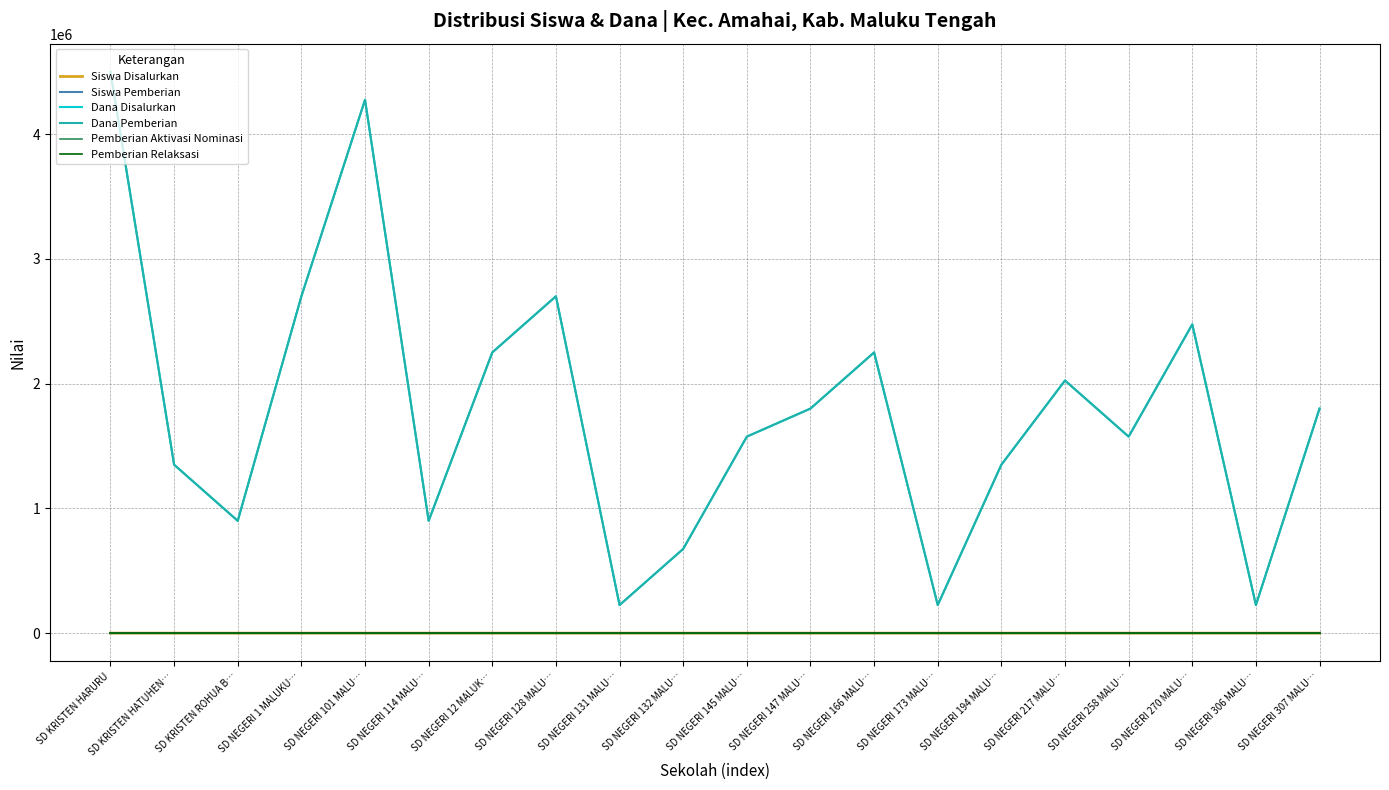

Does the chart display data point markers on the line(s)?

No